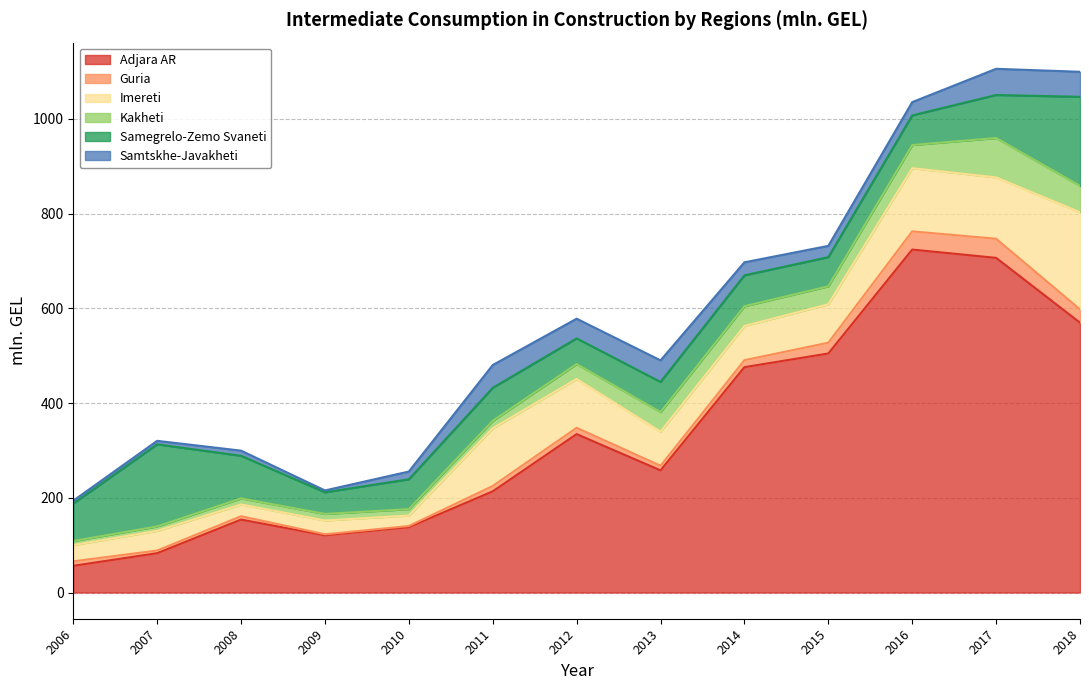

What is the total value across all series at 2011?

480.2